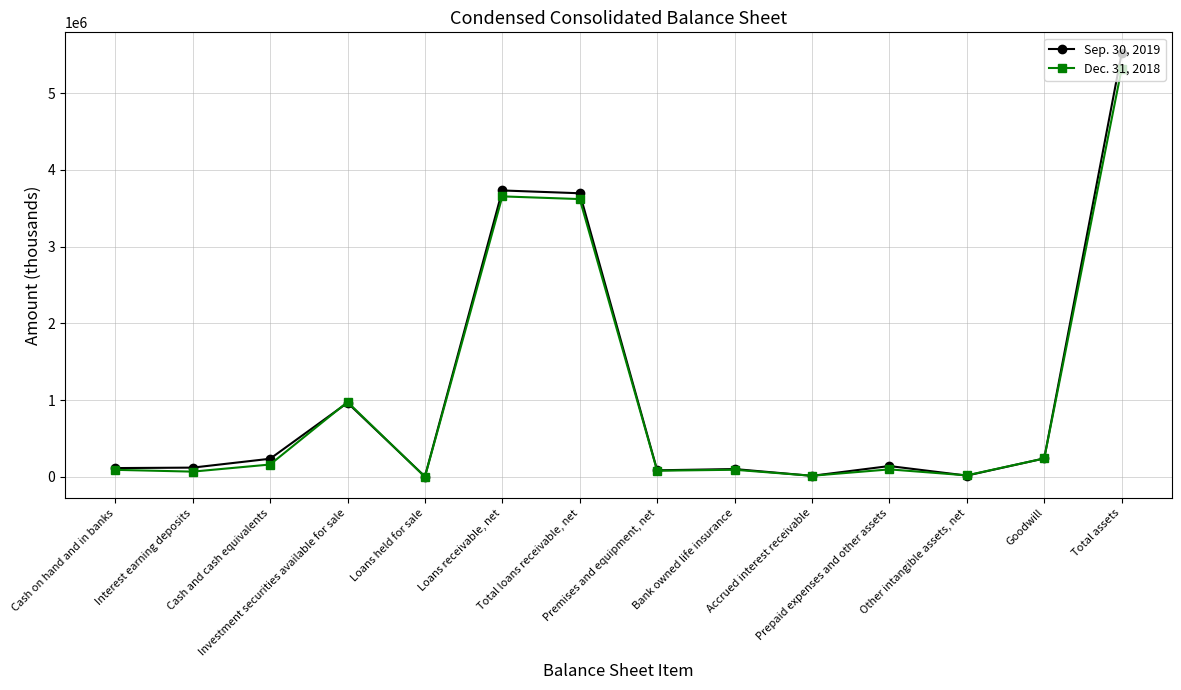

True or false: Sep. 30, 2019 has a value of 240939 at Goodwill.

True